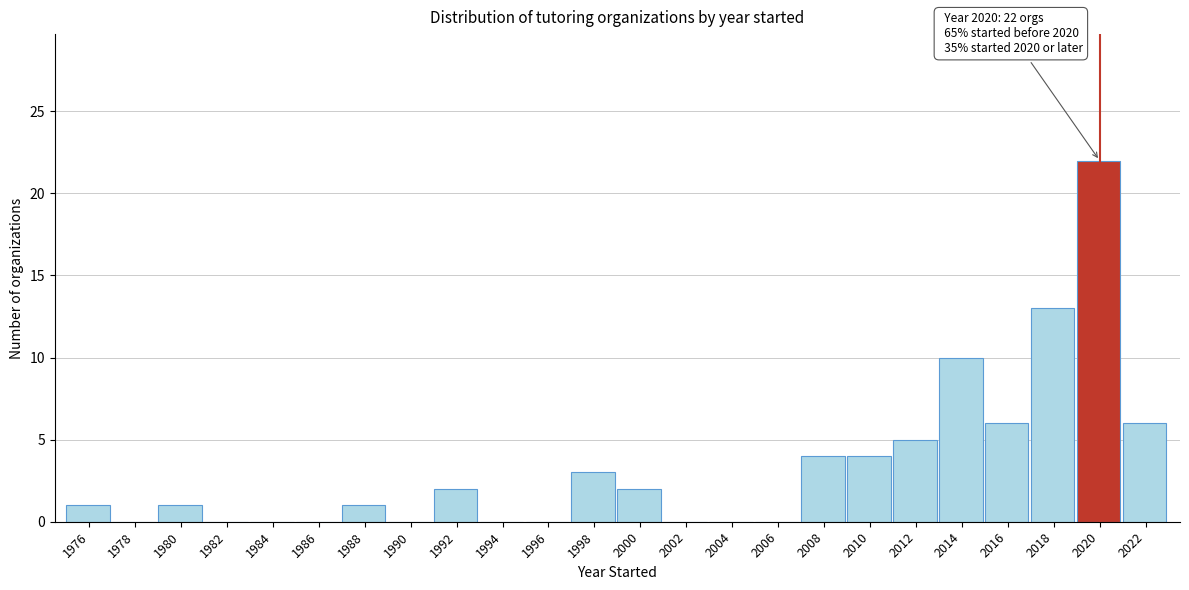

Reading left to right, list all the values displayed in this chart.

1976=1	1978=0	1980=1	1982=0	1984=0	1986=0	1988=1	1990=0	1992=2	1994=0	1996=0	1998=3	2000=2	2002=0	2004=0	2006=0	2008=4	2010=4	2012=5	2014=10	2016=6	2018=13	2020=22	2022=6